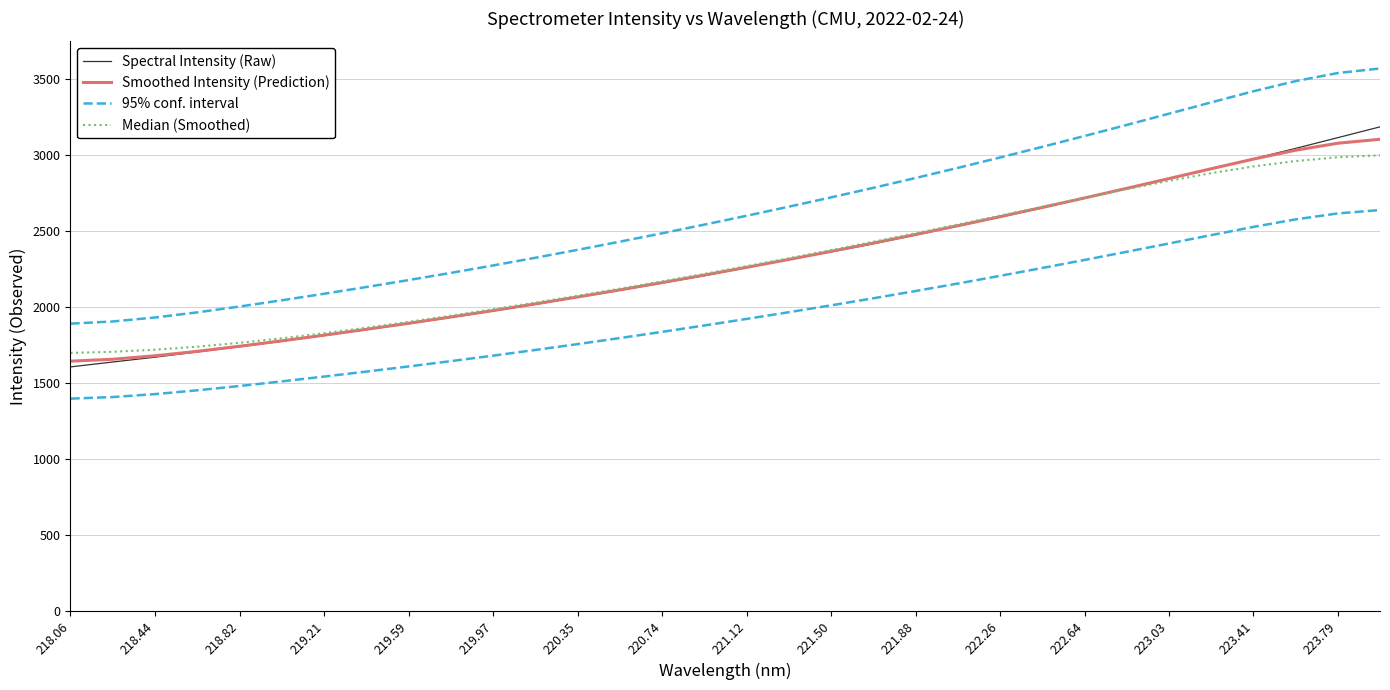

True or false: Spectral Intensity (Raw) and Median (Smoothed) cross at least once.

True